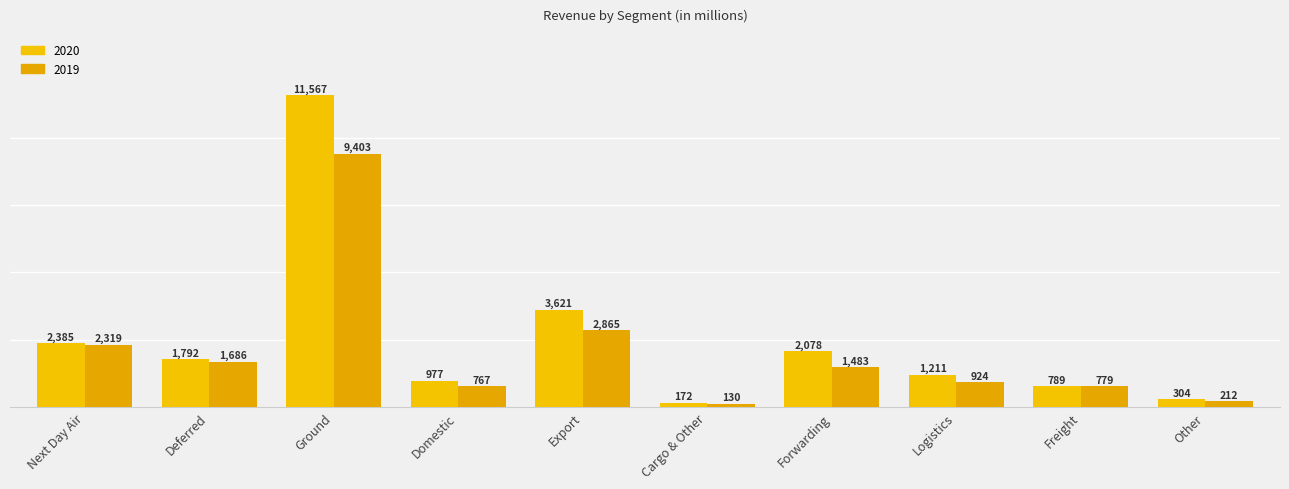

Where is 2020 nearest to the value 5869?

Export